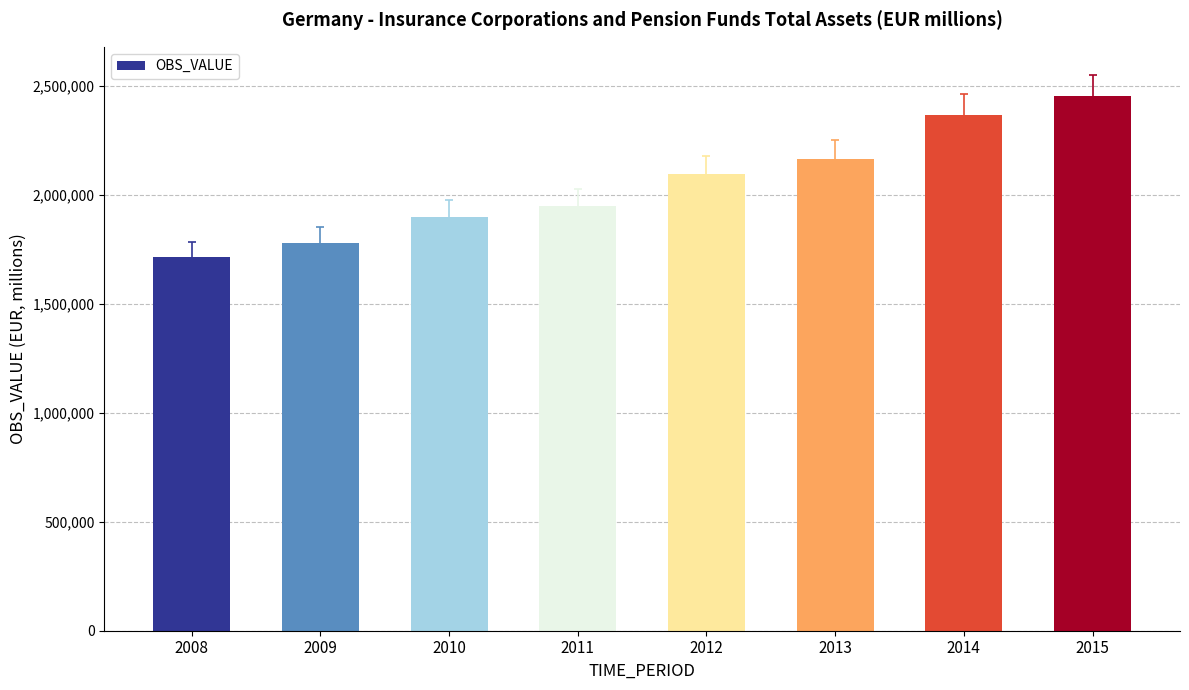

Reading right to left, transcribe all the data shown in this chart.

2454097	2367320	2165234	2095702	1947829	1900477	1779630	1714816